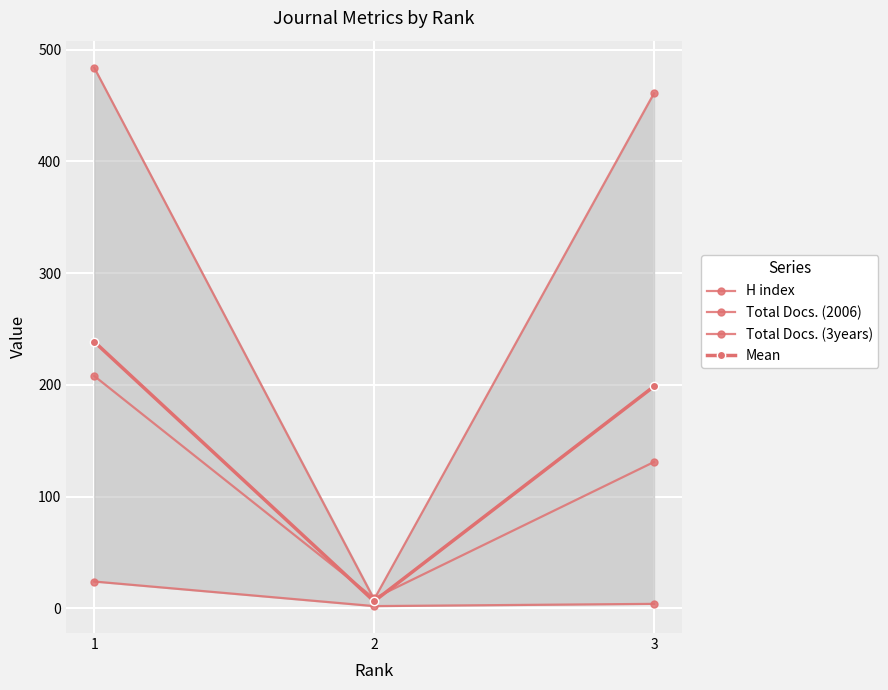

At which label does Mean first exceed 198?

1